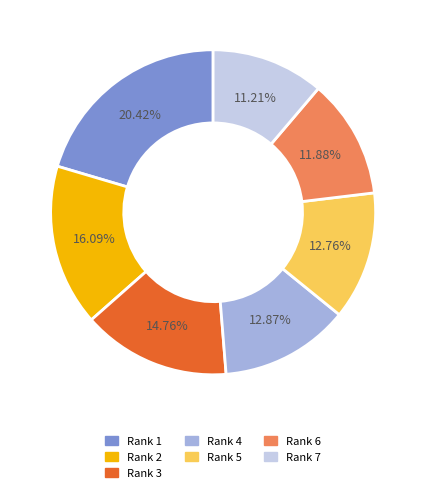

Does any single category account for the majority?

No